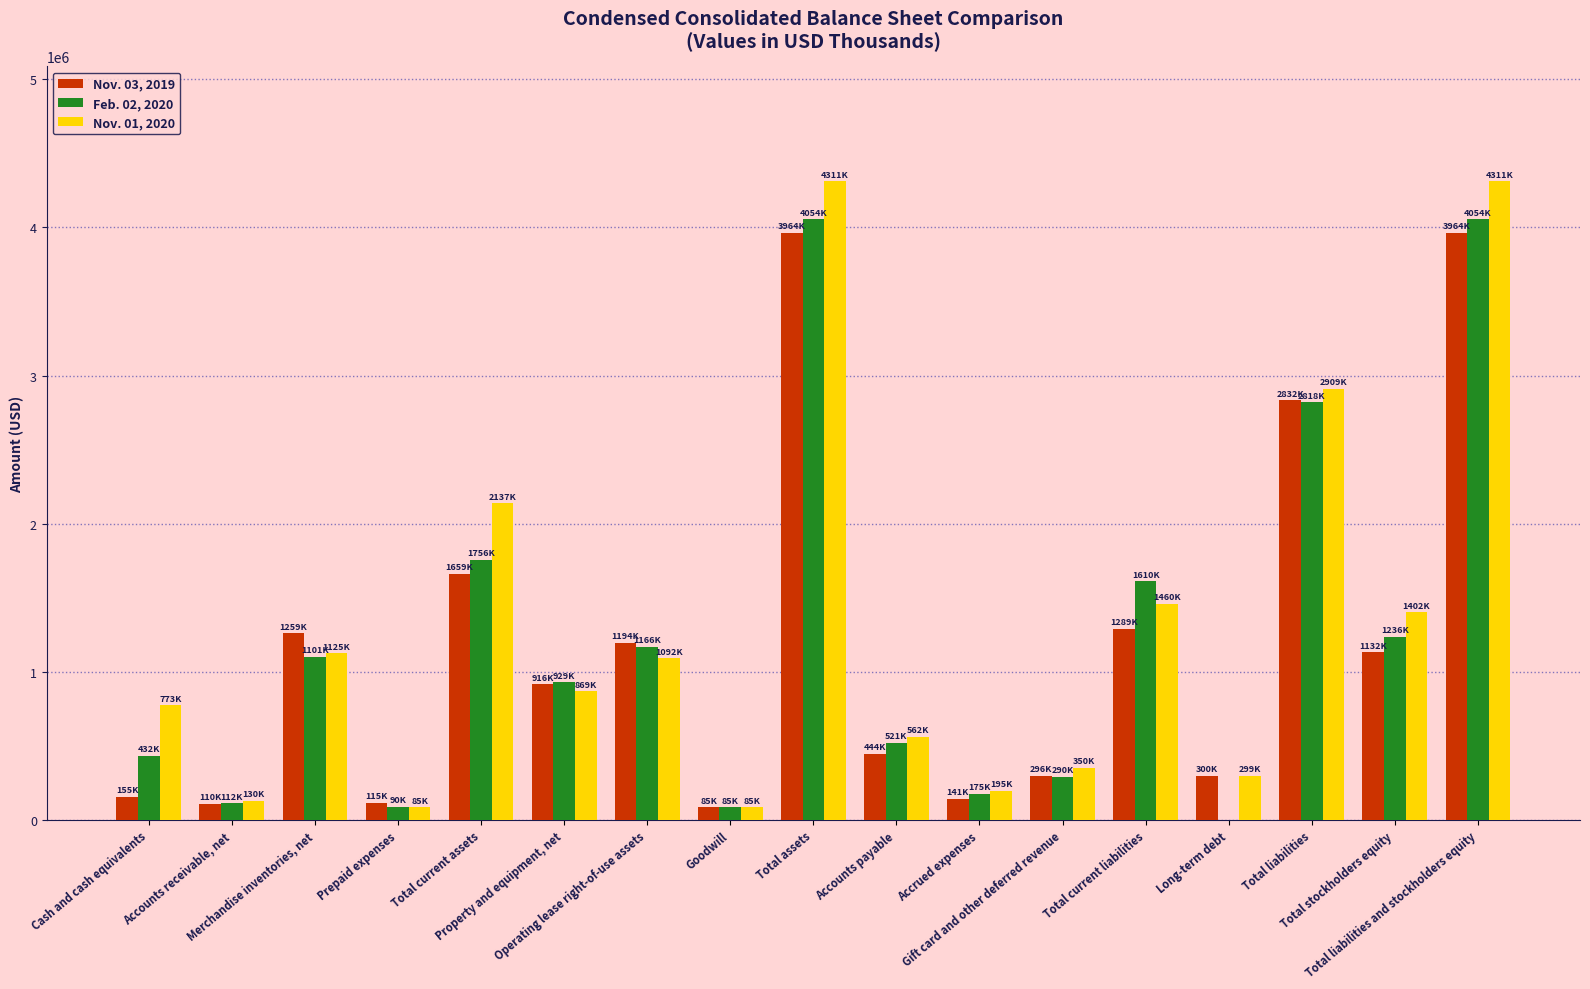

How many categories are shown in the chart?

17